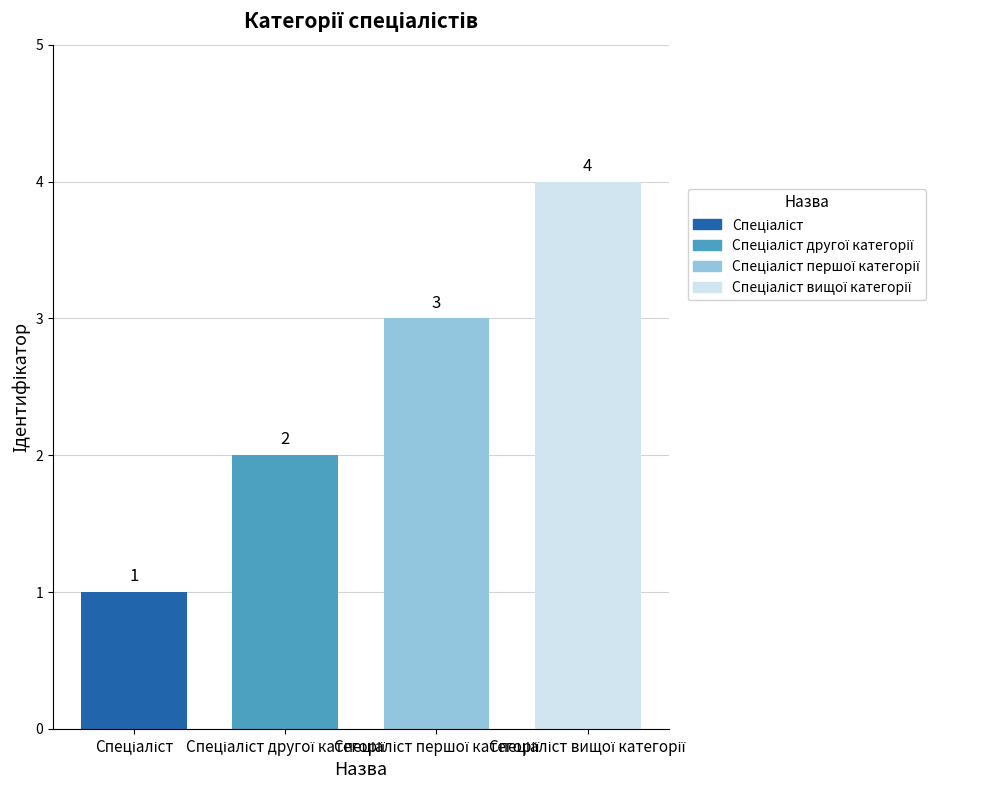

Reading right to left, transcribe all the data shown in this chart.

4	3	2	1